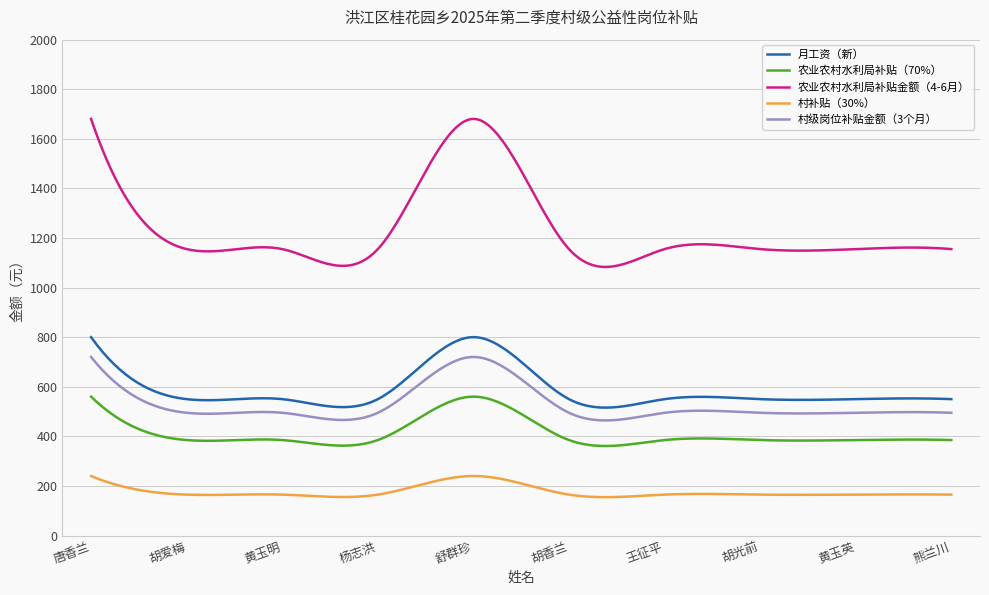

At how many categories does at least one series exceed 314?

300